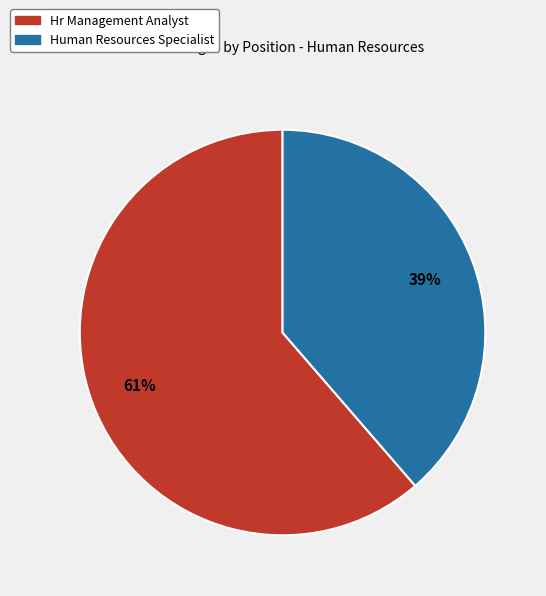

How many slices are in this pie chart?

2